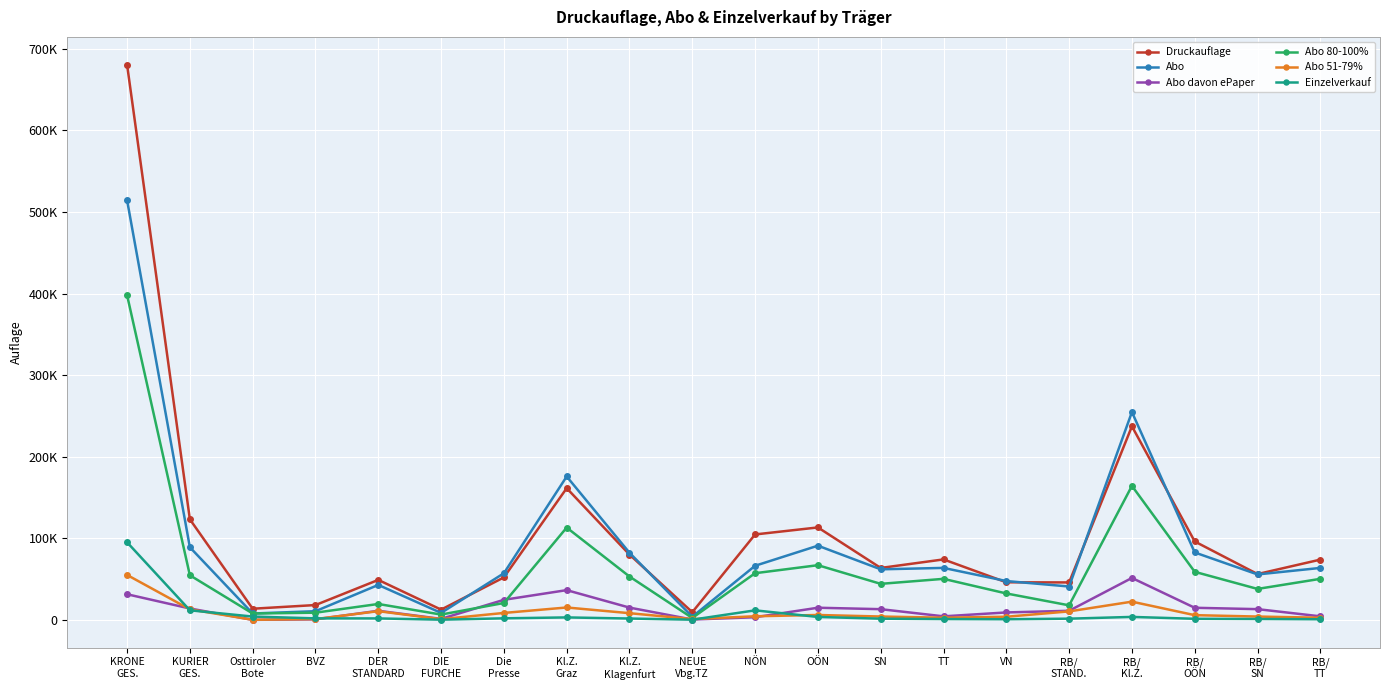

List the labels in order of Abo davon ePaper value, largest first.

RB/
Kl.Z., Kl.Z.
Graz, KRONE
GES., Die
Presse, Kl.Z.
Klagenfurt, OÖN, RB/
OÖN, KURIER
GES., RB/
SN, SN, RB/
STAND., DER
STANDARD, VN, TT, RB/
TT, NÖN, DIE
FURCHE, BVZ, NEUE
Vbg.TZ, Osttiroler
Bote